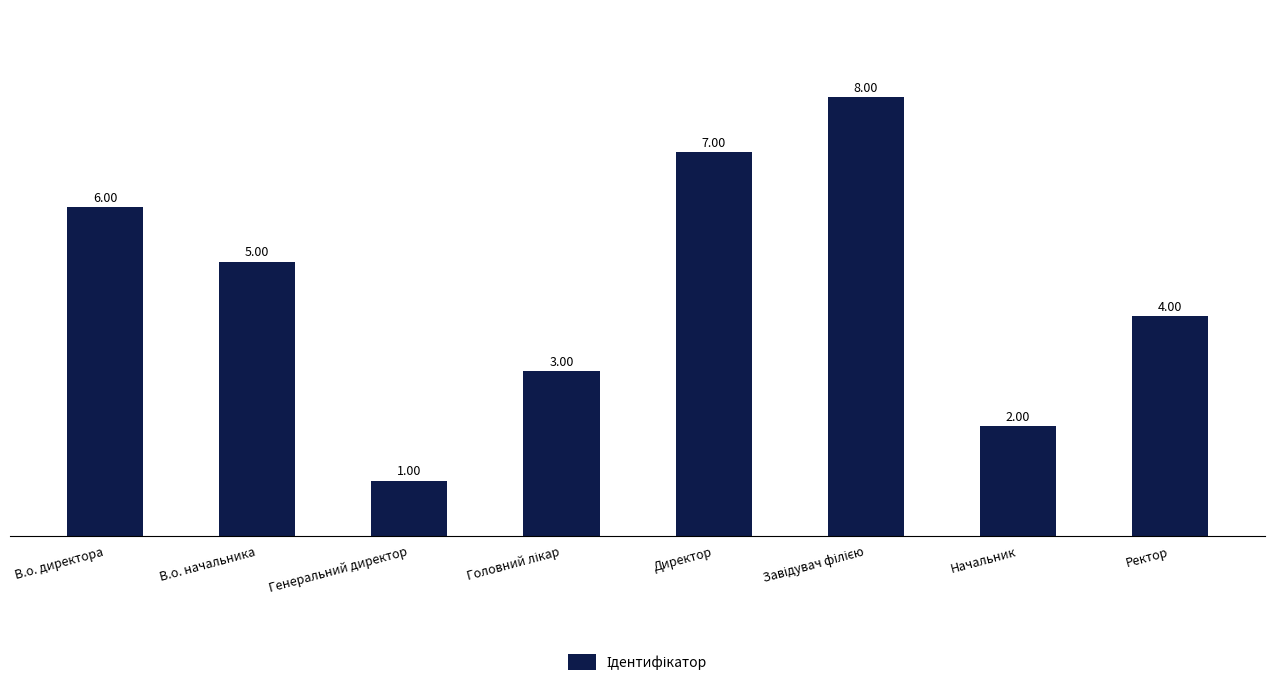

What is the approximate value at Генеральний директор?

1